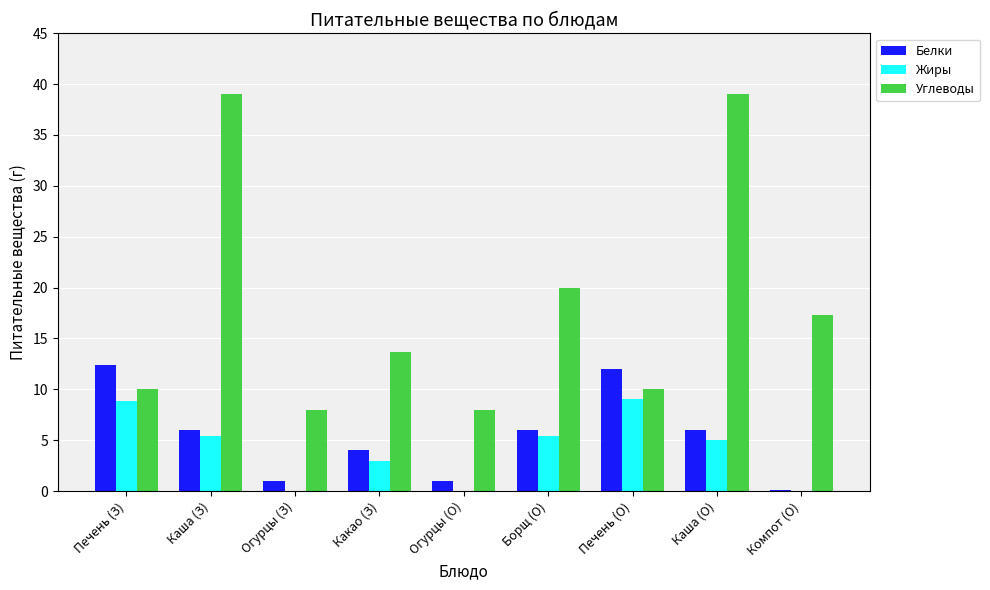

Is it true that Жиры equals 0.0 at Компот (О)?

True